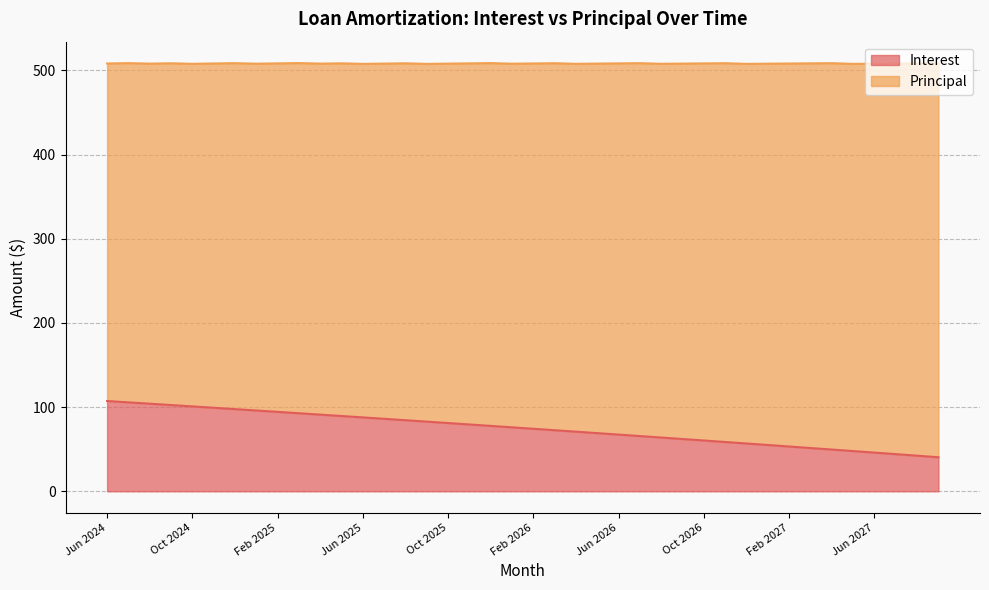

The Interest series shows 91.9 at Jun 2026. True or false?

False